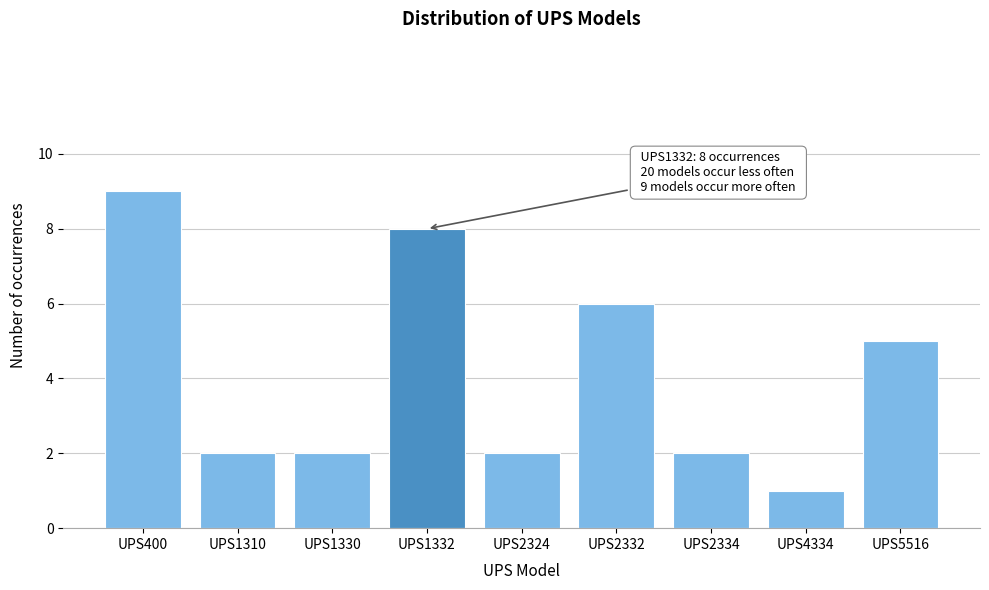

Reading left to right, transcribe all the data shown in this chart.

9	2	2	8	2	6	2	1	5